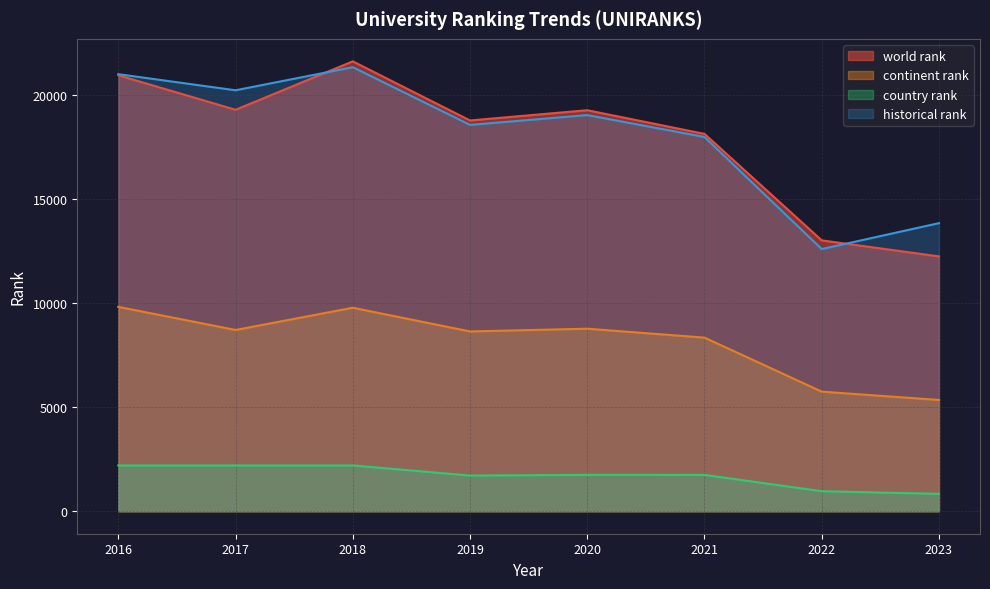

At which label does world rank first exceed 19269?

2016